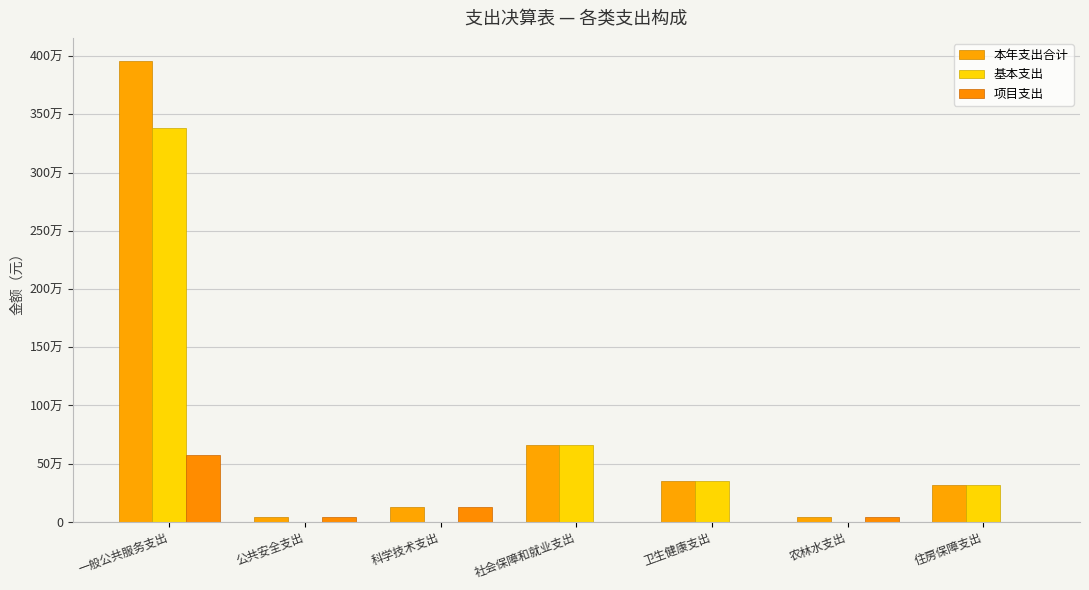

Does the chart contain stacked bars?

No